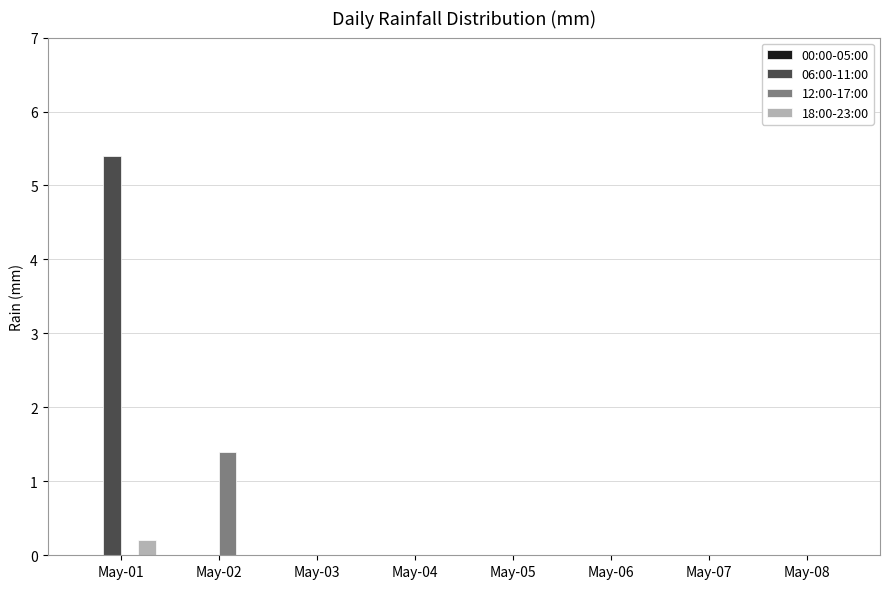

Count the number of categories in the chart.

8